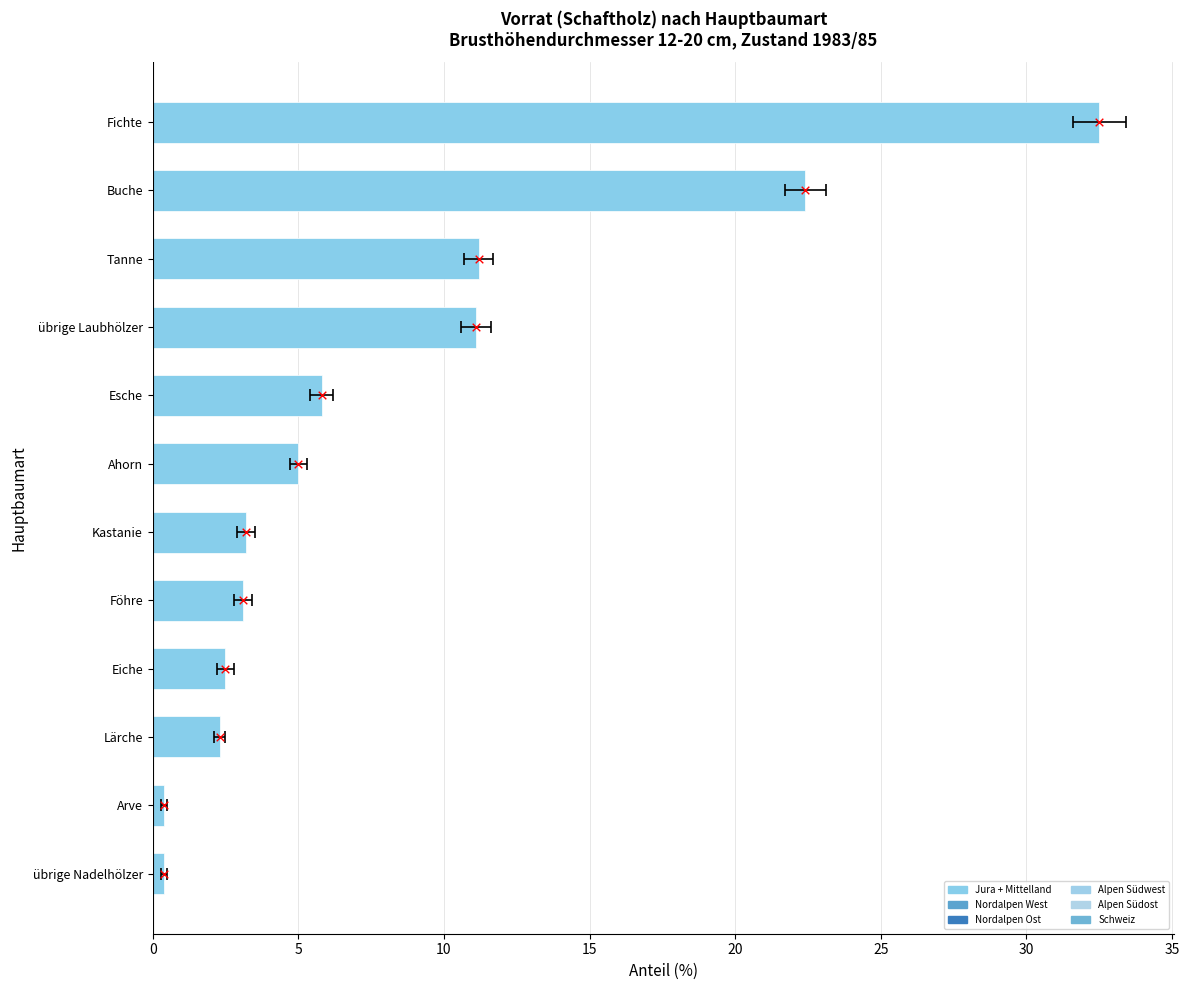

What is the change in value from Eiche to Buche?

+19.9